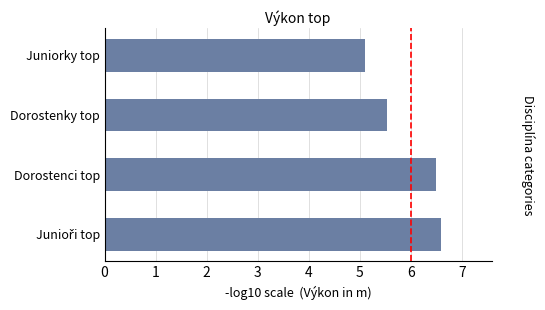

What is the smallest value displayed?

5.1